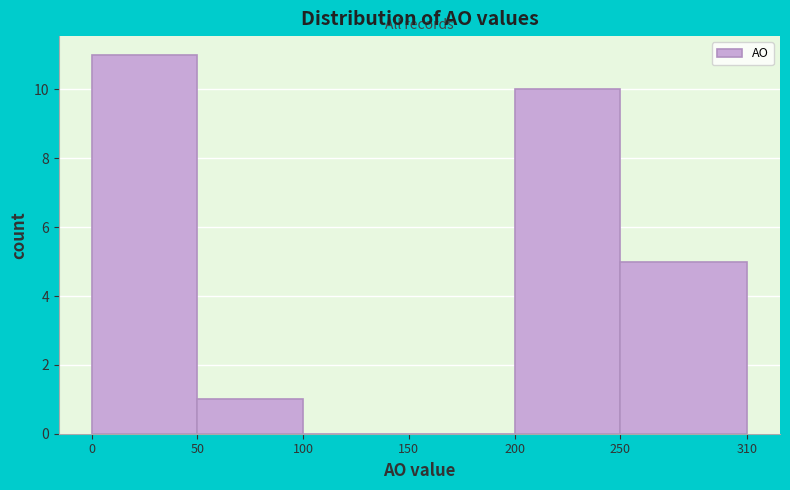

Reading left to right, transcribe this chart: for each bar, give the range it covers on the x-axis and its height. The values are not printed on the chart, so give them approximately, as read against the axis.

0 to 50: 11
50 to 100: 1
100 to 150: 0
150 to 200: 0
200 to 250: 10
250 to 310: 5